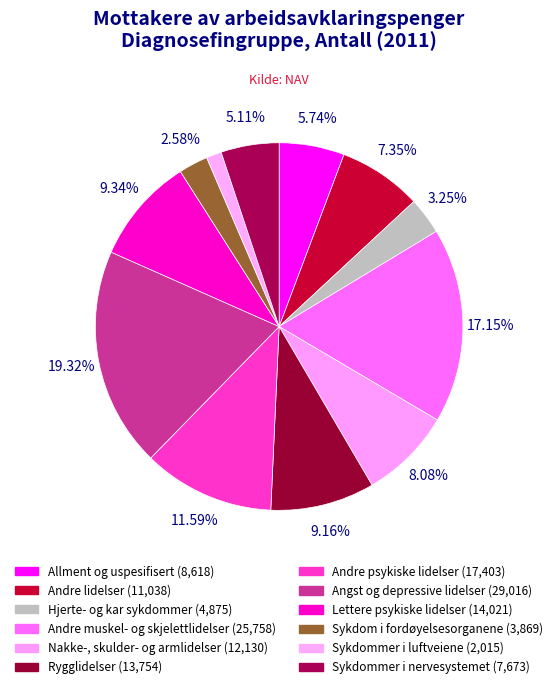

Which slice is the largest?

Angst og depressive lidelser